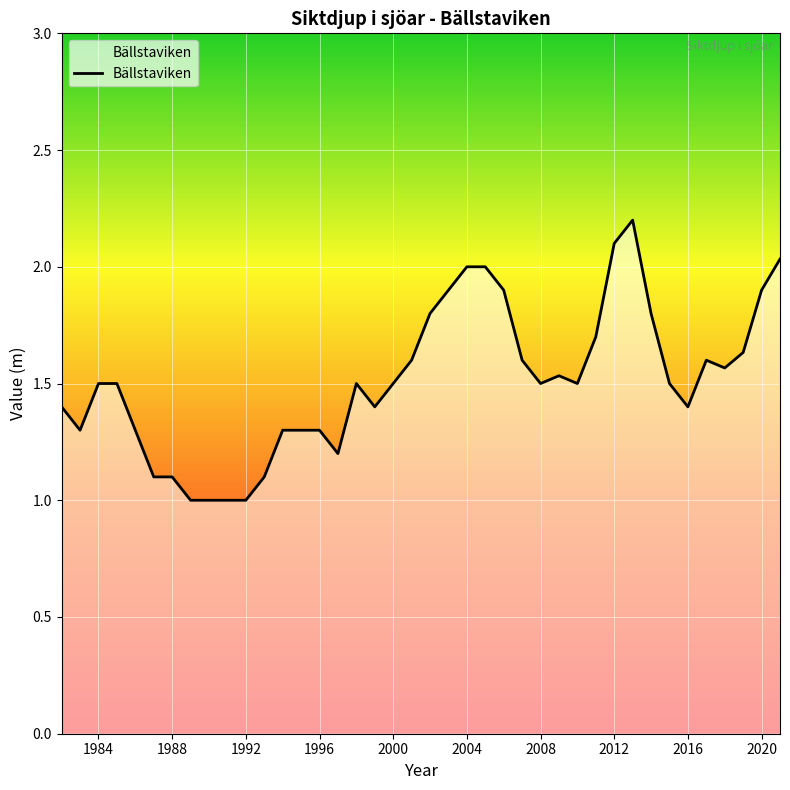

What is the maximum value shown in the chart?

2.2